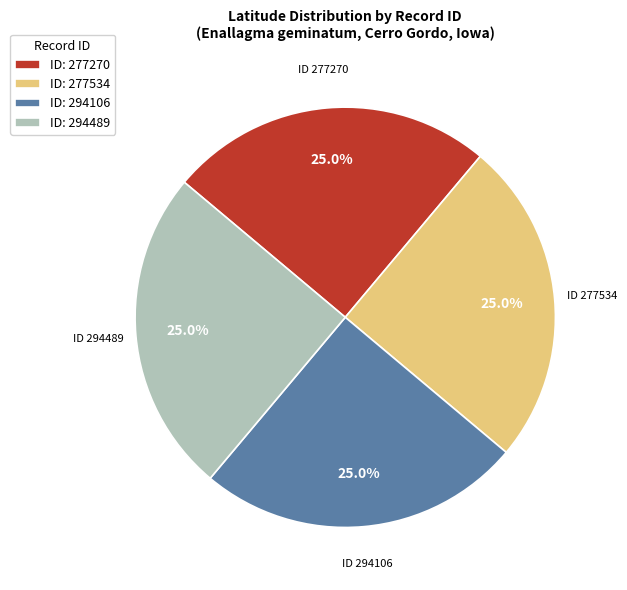

Is there a majority slice in this chart?

No